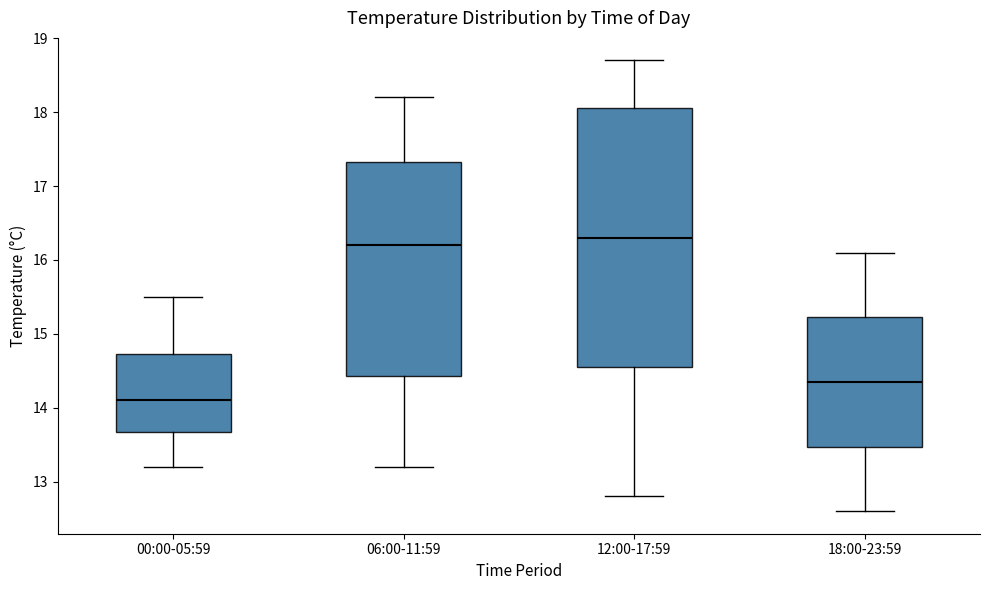

Where does the lower whisker of the box for 00:00-05:59 end on the y-axis? The values are not printed on the chart, so give them approximately, as read against the axis.

13.2